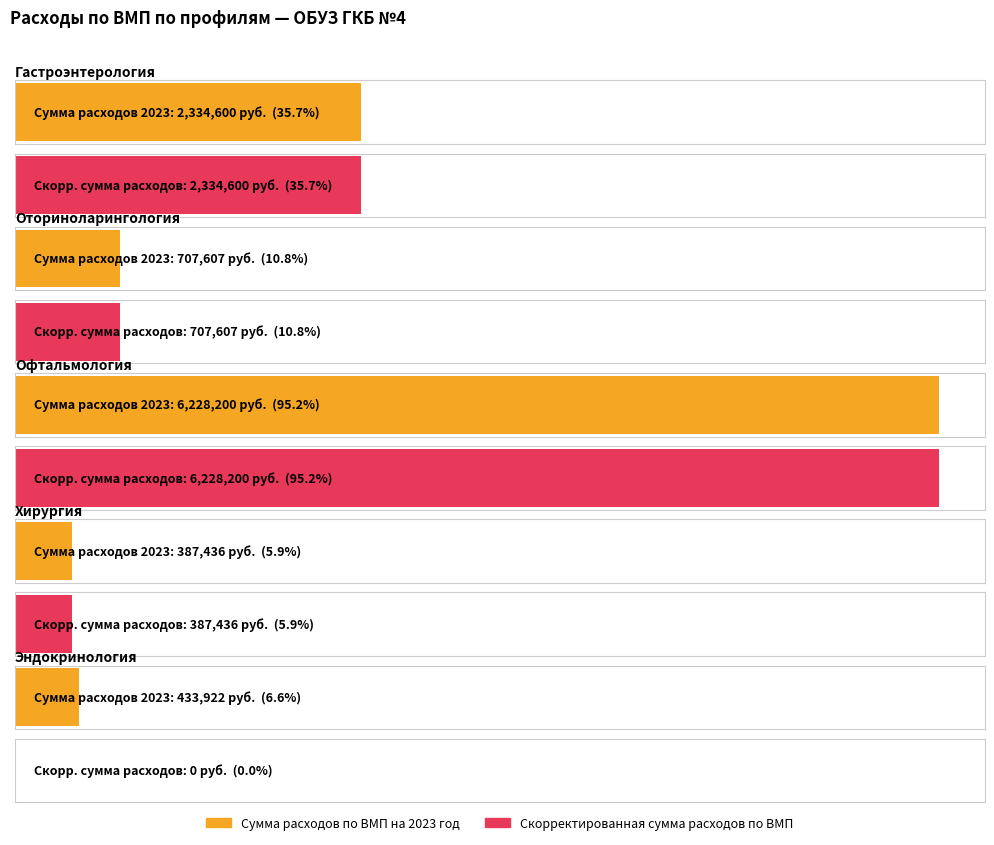

Reading left to right, what are all the values shown in this chart?

Сумма расходов по ВМП на 2023 год: Гастроэнтерология=2334600	Оториноларингология=707607	Офтальмология=6228200	Хирургия=387436	Эндокринология=433922
Скорректированная сумма расходов по ВМП: Гастроэнтерология=2334600	Оториноларингология=707607	Офтальмология=6228200	Хирургия=387436	Эндокринология=0